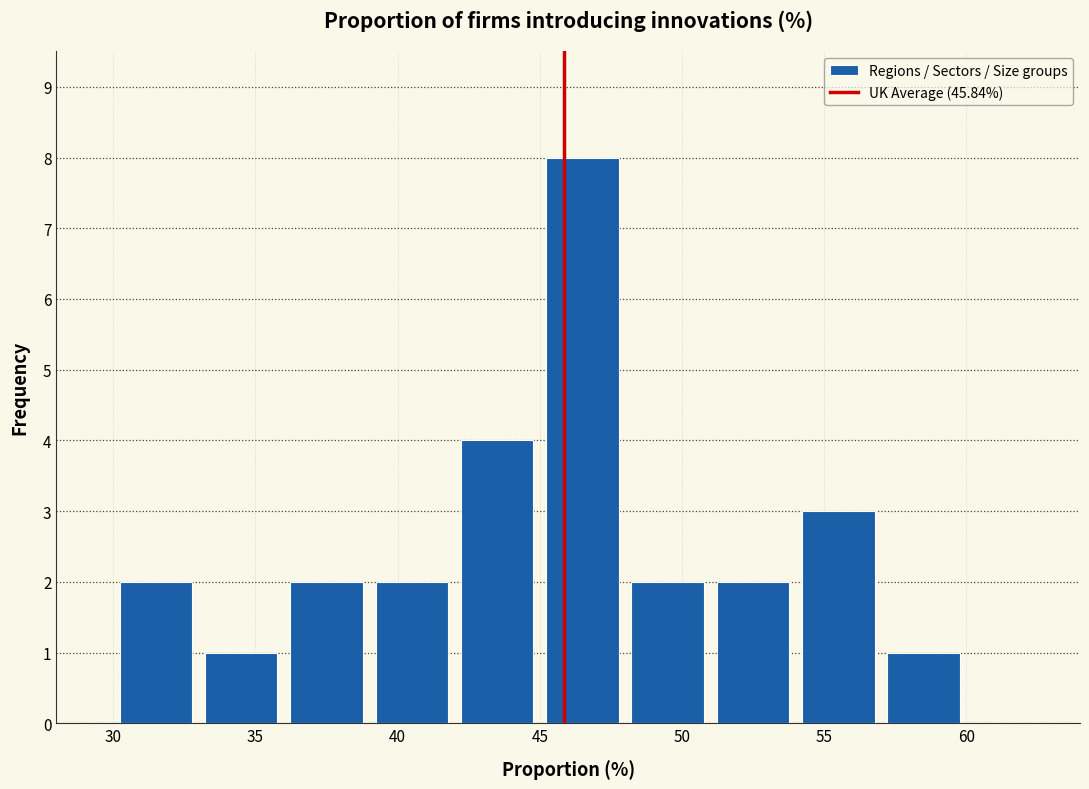

How tall is the bar that spans 48 to 51 on the x-axis? The values are not printed on the chart, so give them approximately, as read against the axis.

2